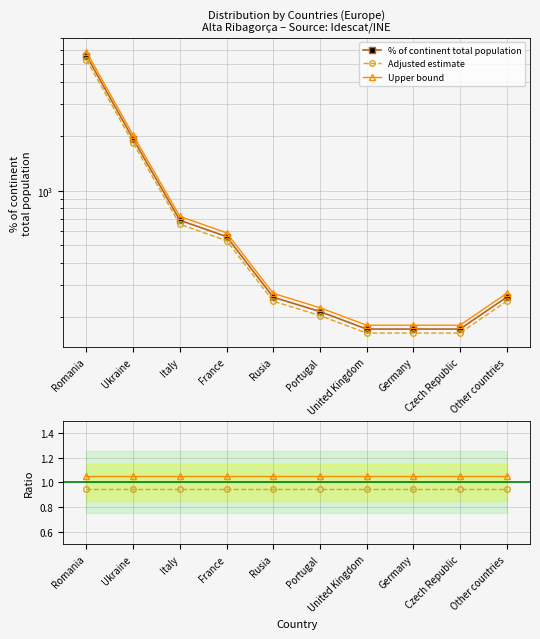

What is the label of the 4th point from the left?

France